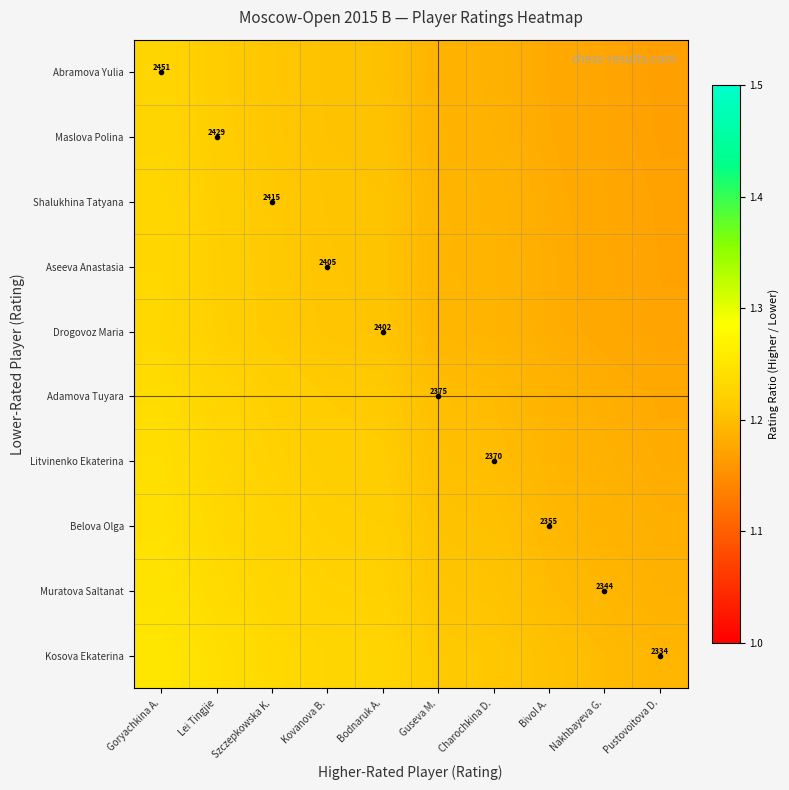

What is the greatest value displayed?

1.3